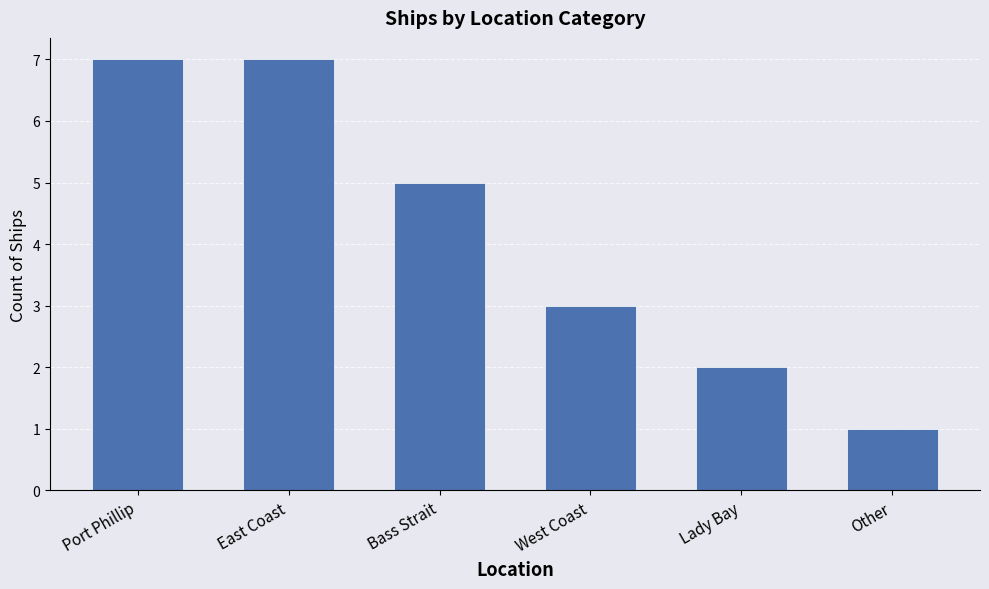

How many data points does each series have?

6